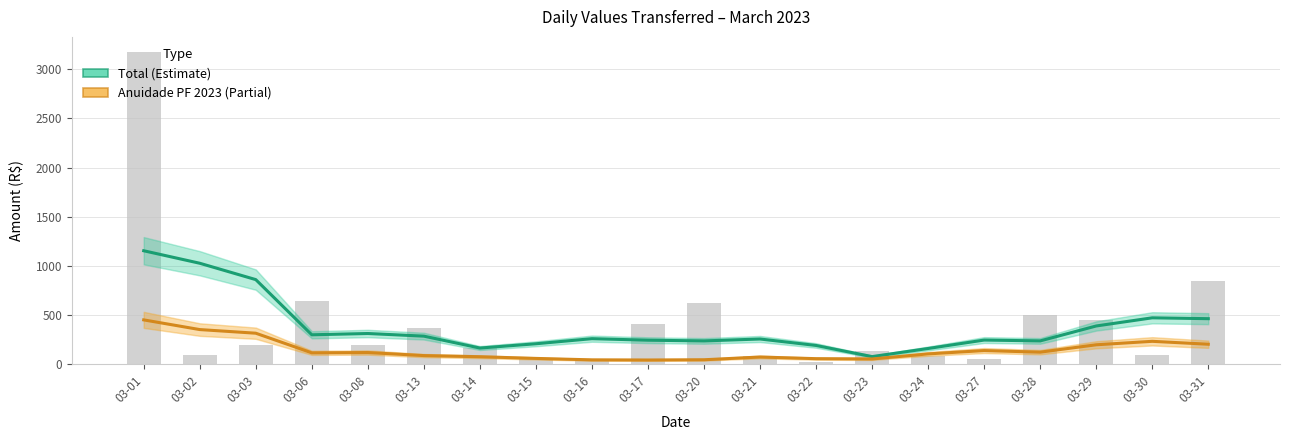

Does the chart contain any negative values?

No